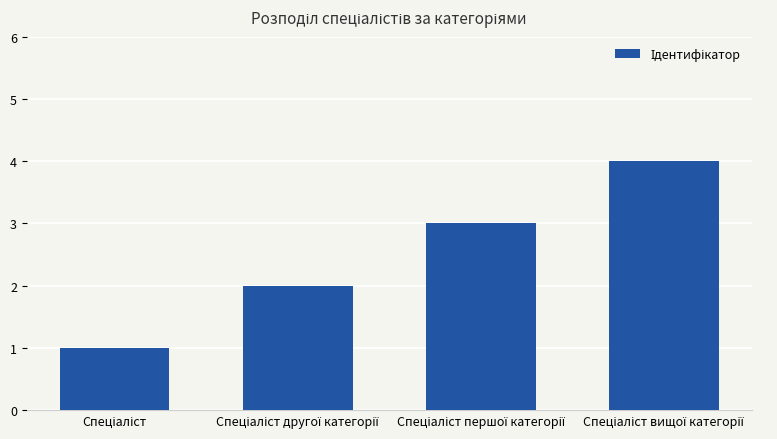

What is the difference between the maximum and minimum values?

3